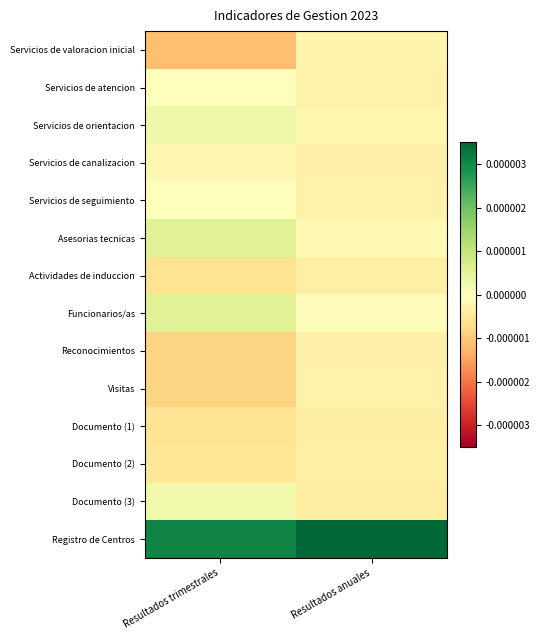

How many distinct data groups are displayed?

14